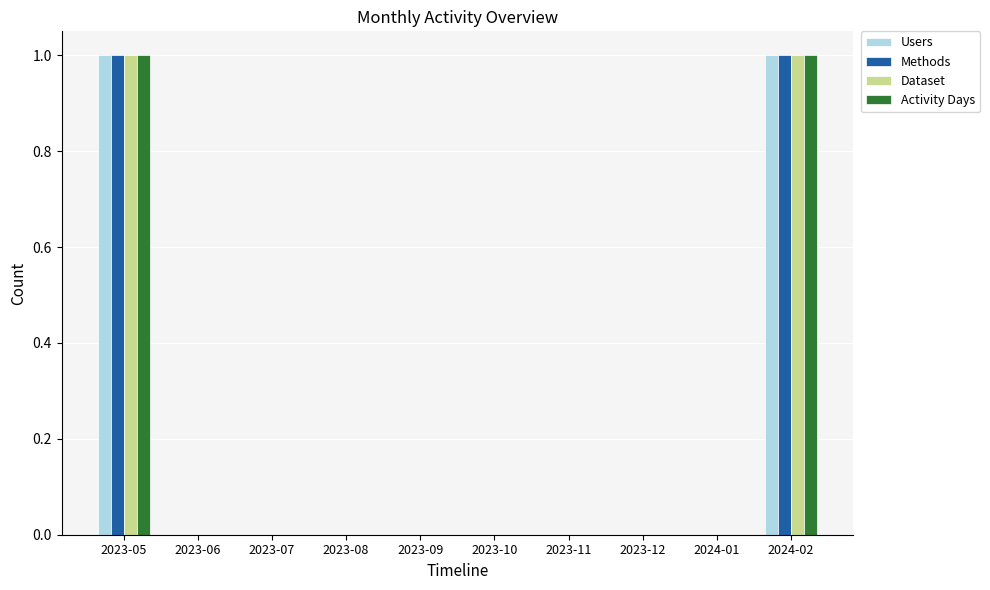

The value of Activity Days at 2024-02 is 2. True or false?

False